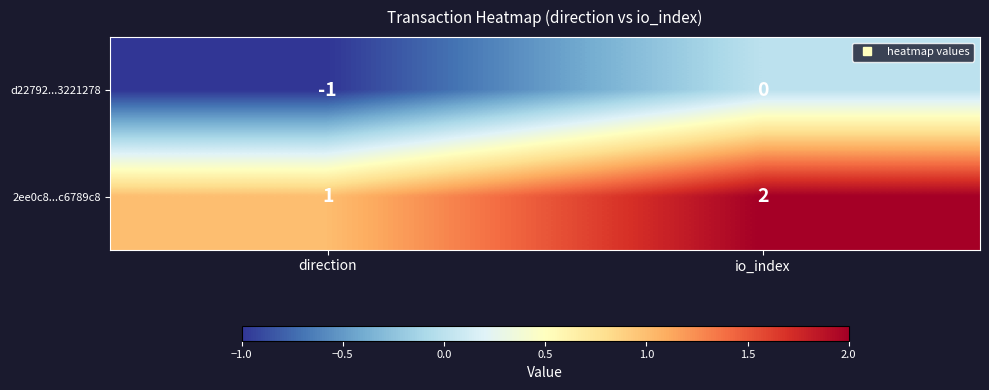

Is it true that 2ee0c8...c6789c8 equals 1 at io_index?

False